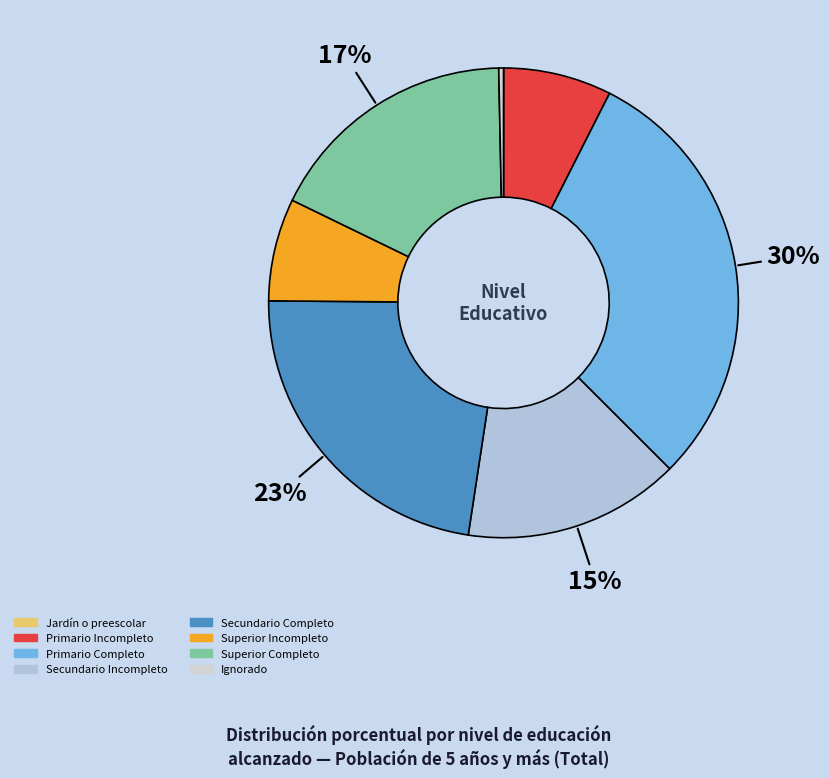

Approximately how many times larger is the value at Superior Completo compared to Primario Incompleto?

2.3